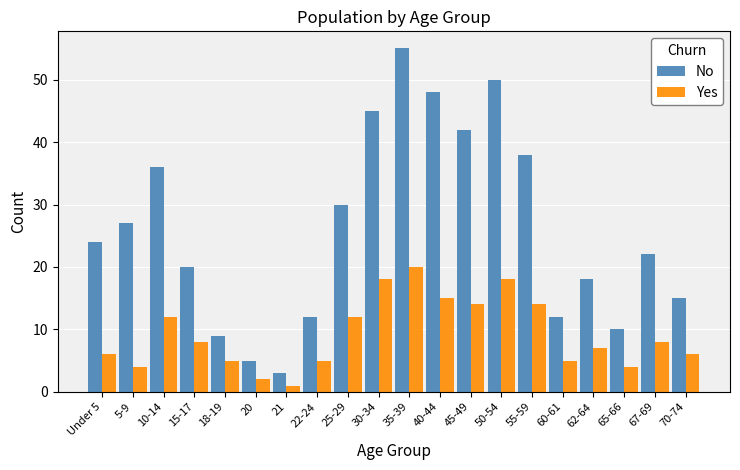

True or false: No has a value of 8 at 62-64.

False